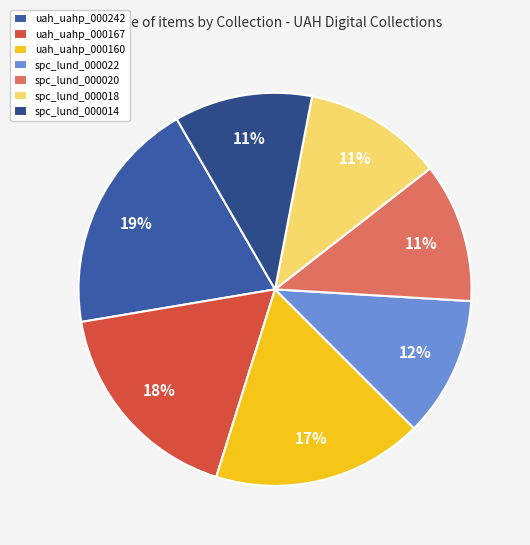

Combined, what portion of the pie is uah_uahp_000167 and spc_lund_000014?

28.9%